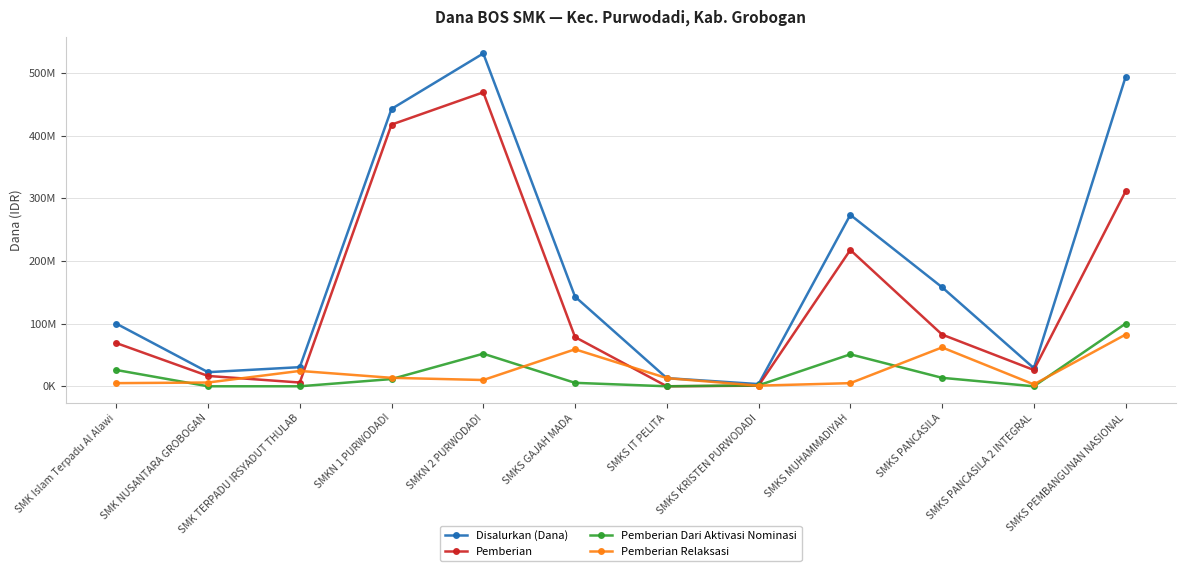

Does the chart have visible grid lines?

Yes